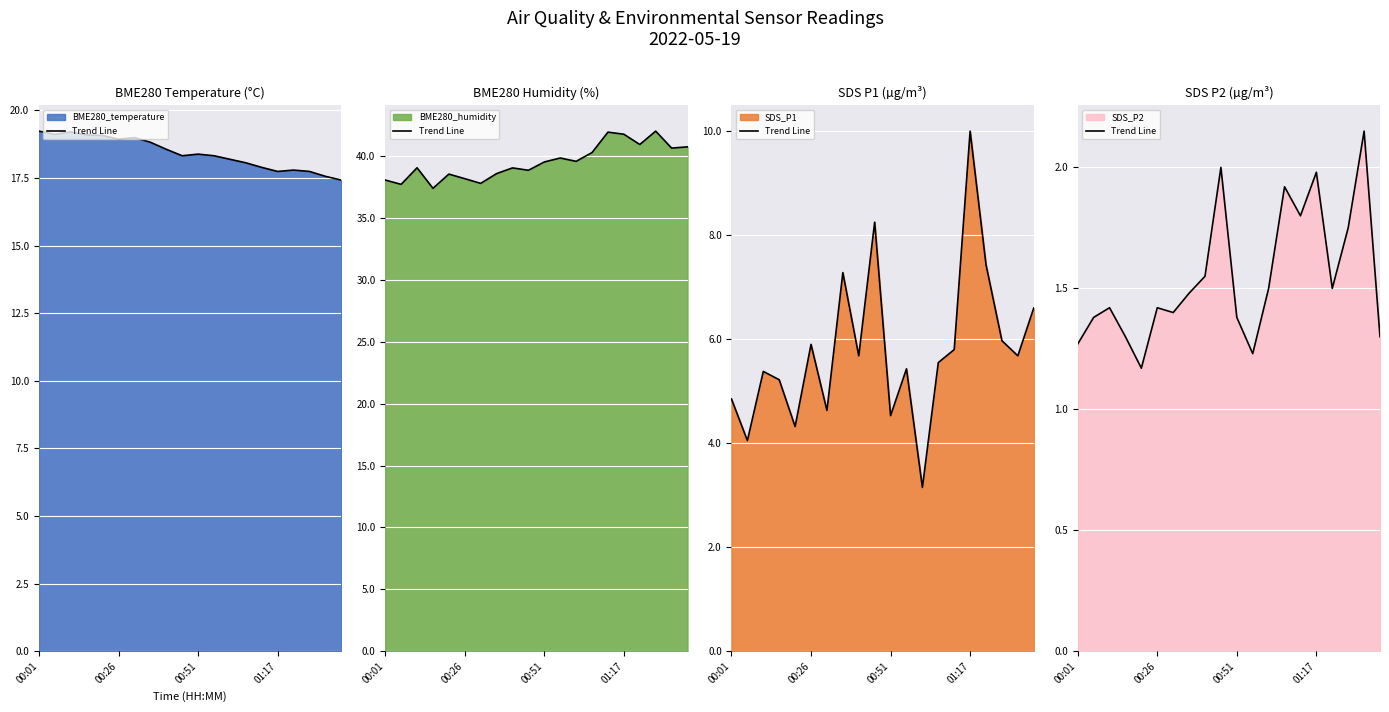

What is the total value across all series at 00:31?

62.8